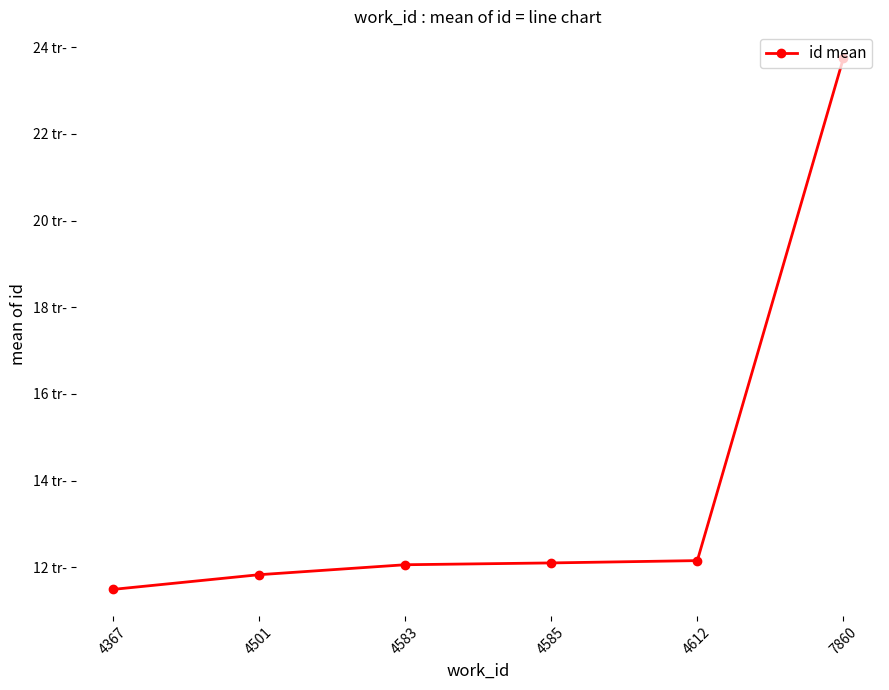

Is this an area chart (filled region under the line)?

No